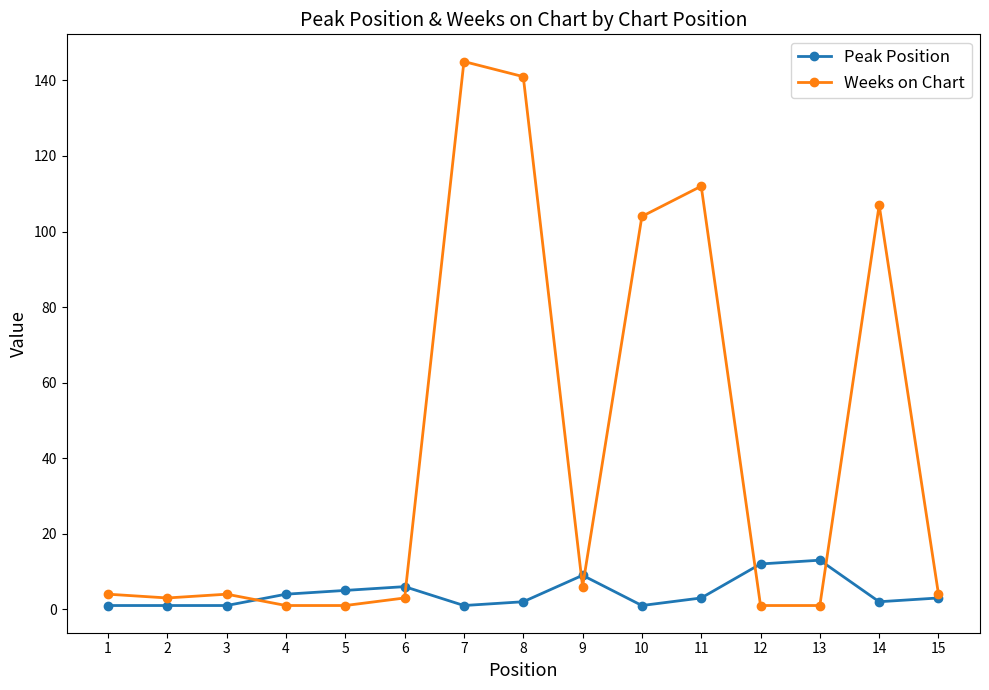

Is the value of Weeks on Chart at 14 greater than the value of Peak Position at 4?

Yes